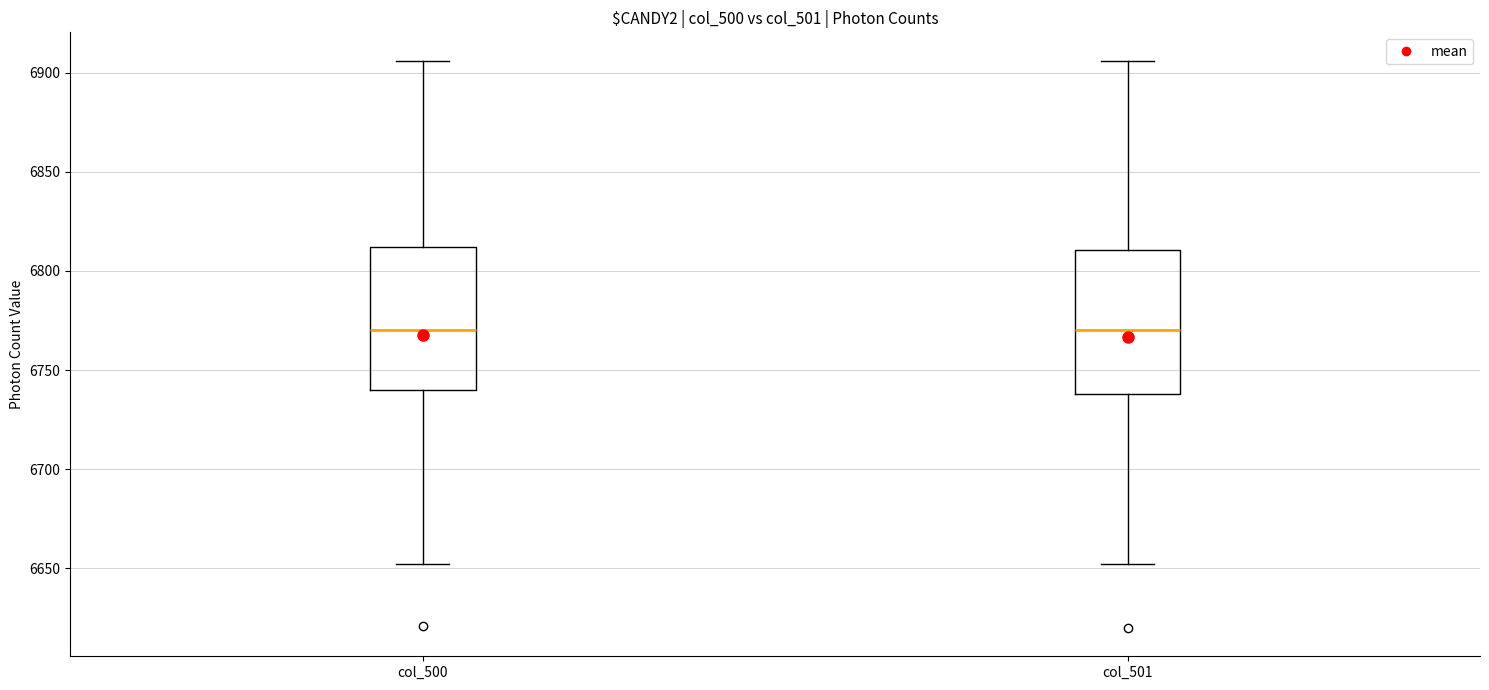

Reading left to right, transcribe this box plot: for each box, give where its median line is, the range the box spans, and where its two whiskers end, as read against the y-axis. The values are not printed on the chart, so give them approximately, as read against the axis.

col_500: median 6770, box 6740 to 6810, whiskers 6650 to 6905
col_501: median 6770, box 6740 to 6810, whiskers 6650 to 6905